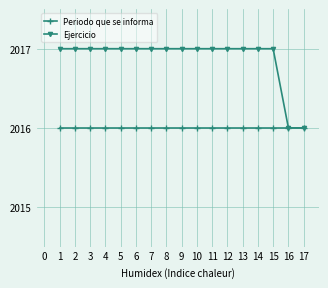

The Ejercicio series shows 2017 at 1. True or false?

True